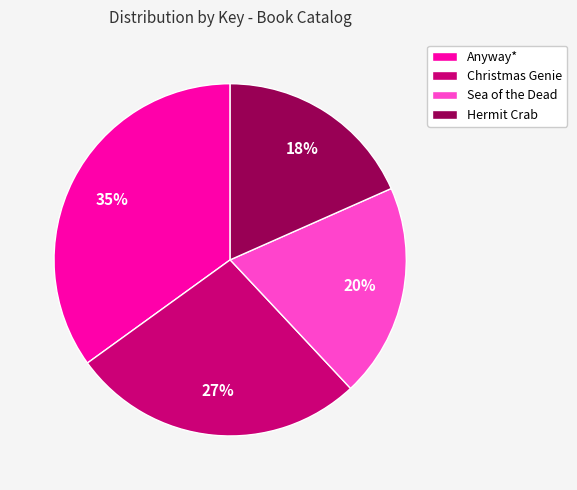

The Anyway* slice represents 24% of the pie. True or false?

False